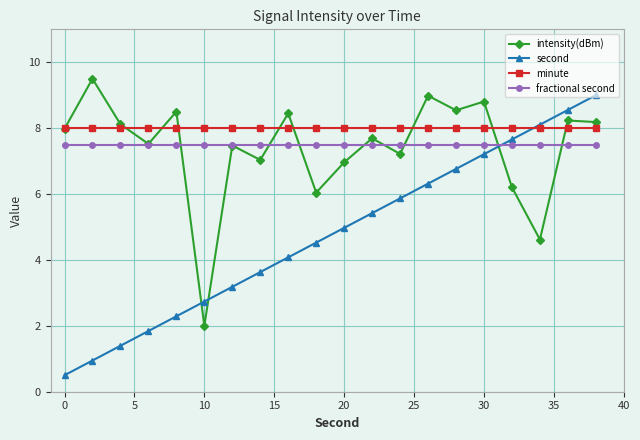

What is the value of the minute point at the 20th from the left?

8.0